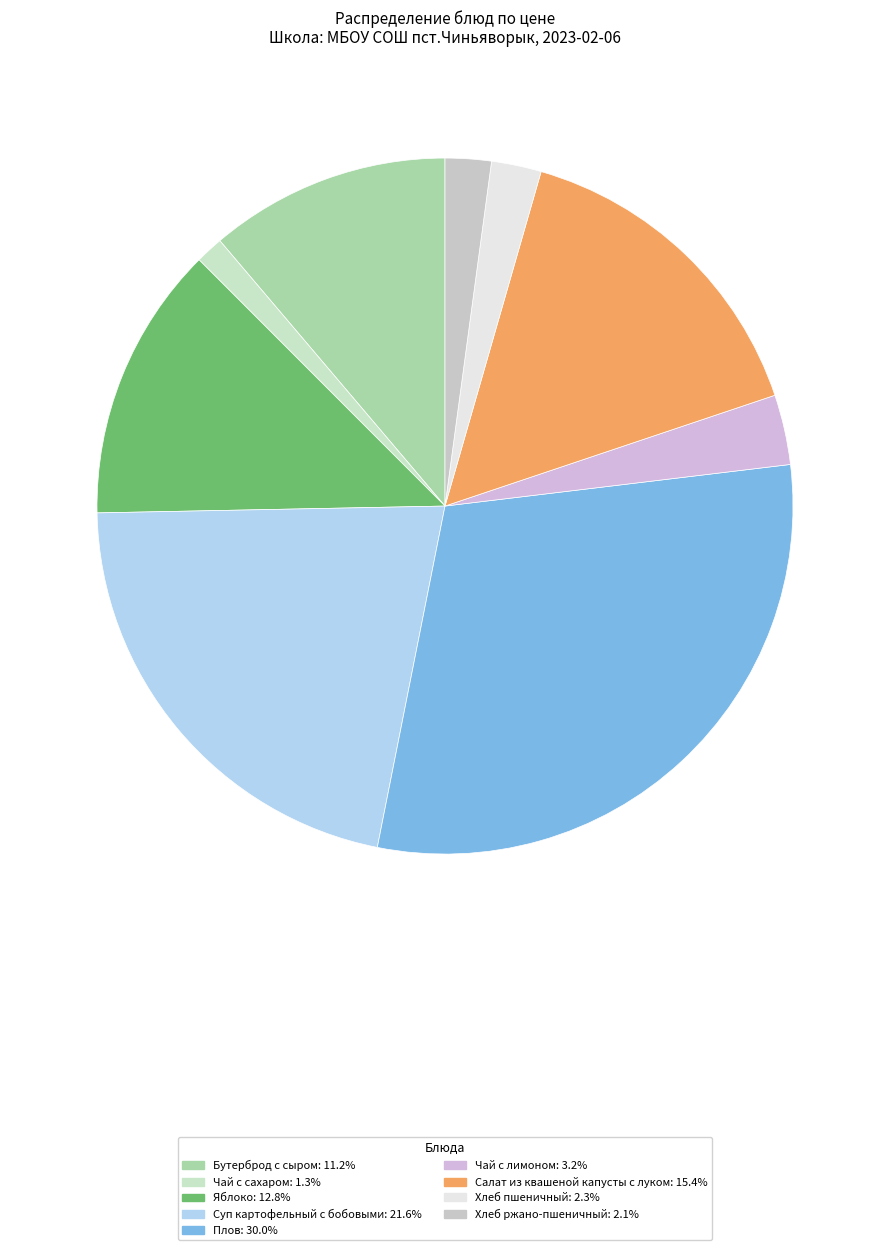

Is there any slice that represents more than half of the pie?

No